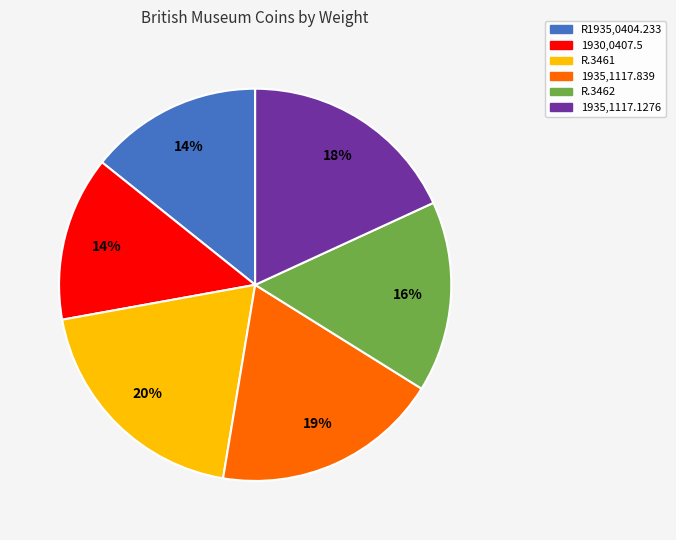

To the nearest percent, what is the average slice percentage?

17%